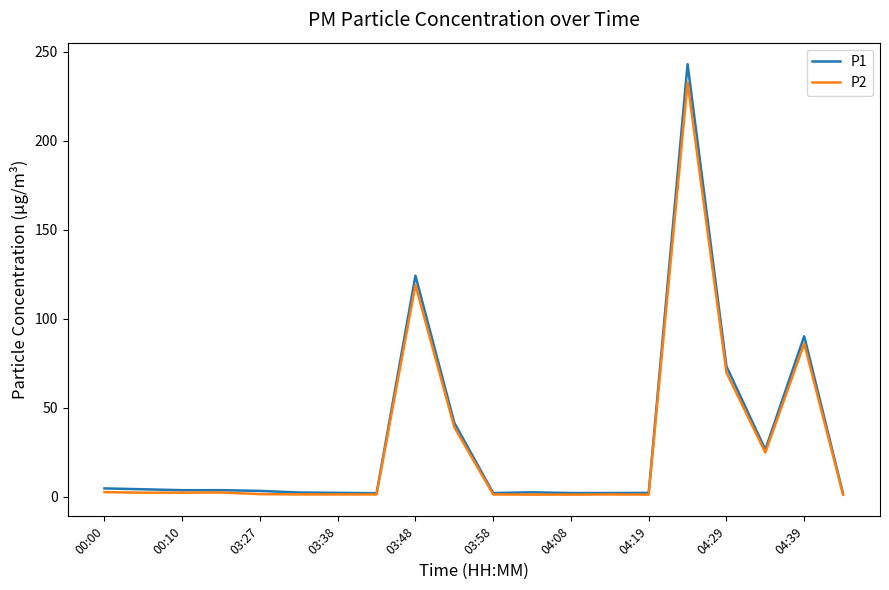

What is the maximum value shown in the chart?

242.9